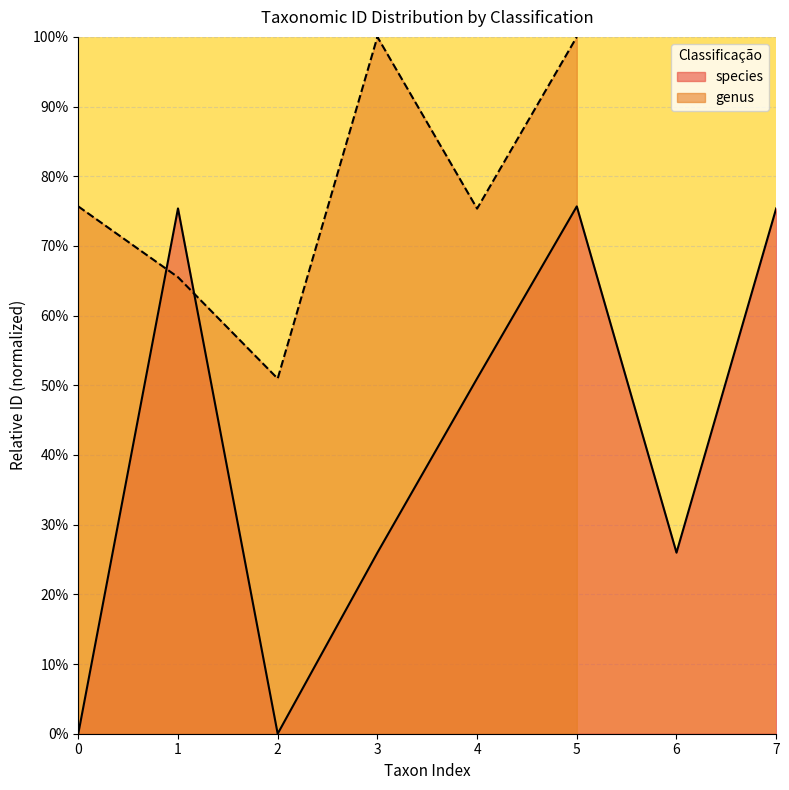

True or false: species has a value of 100.2 at 5.

False